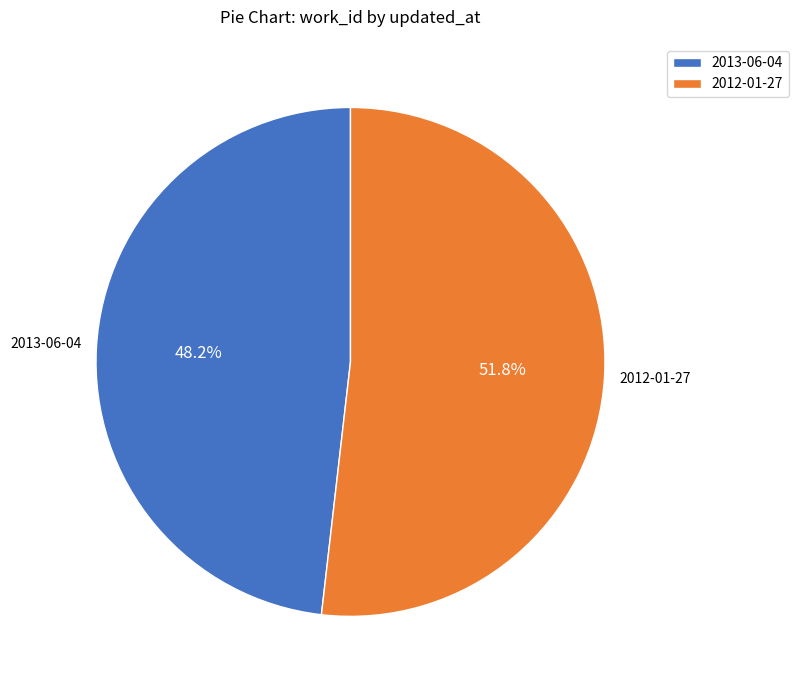

What is the smallest slice in the pie chart?

2013-06-04